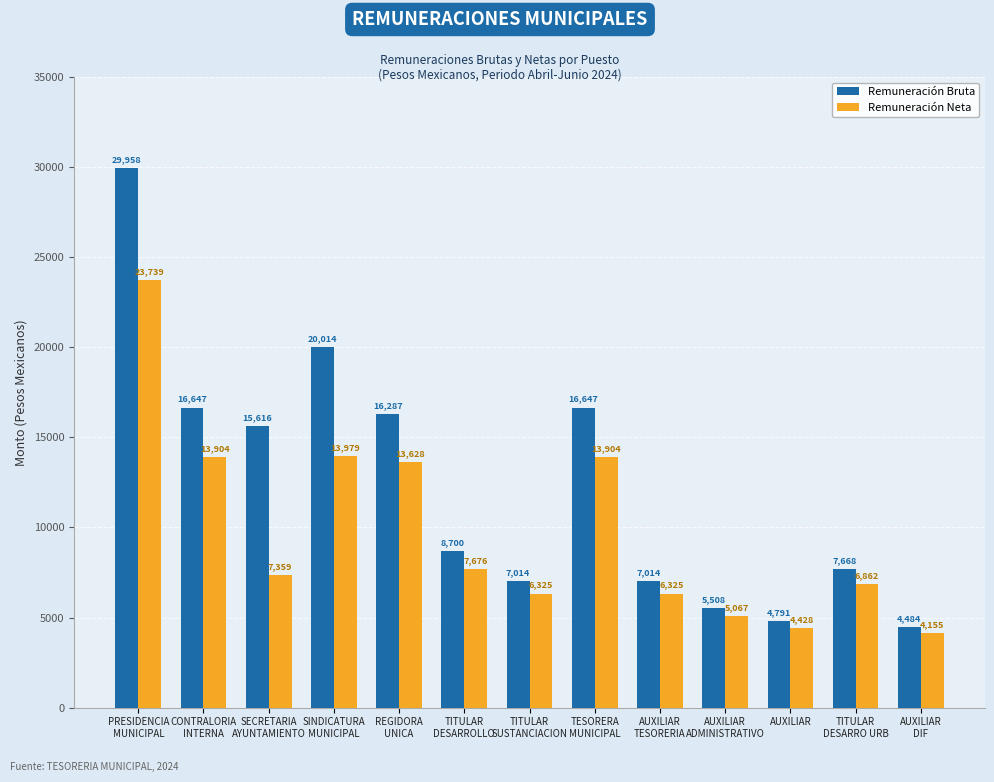

Reading right to left, transcribe all the data shown in this chart.

Remuneración Bruta: AUXILIAR
DIF=4484	TITULAR
DESARRO URB=7668	AUXILIAR=4791	AUXILIAR
ADMINISTRATIVO=5508	AUXILIAR
TESORERIA=7014	TESORERA
MUNICIPAL=16647	TITULAR
SUSTANCIACION=7014	TITULAR
DESARROLLO=8700	REGIDORA
UNICA=16287	SINDICATURA
MUNICIPAL=20014	SECRETARIA
AYUNTAMIENTO=15616	CONTRALORIA
INTERNA=16647	PRESIDENCIA
MUNICIPAL=29958
Remuneración Neta: AUXILIAR
DIF=4155	TITULAR
DESARRO URB=6862	AUXILIAR=4428	AUXILIAR
ADMINISTRATIVO=5067	AUXILIAR
TESORERIA=6325	TESORERA
MUNICIPAL=13904	TITULAR
SUSTANCIACION=6325	TITULAR
DESARROLLO=7676	REGIDORA
UNICA=13628	SINDICATURA
MUNICIPAL=13979	SECRETARIA
AYUNTAMIENTO=7359	CONTRALORIA
INTERNA=13904	PRESIDENCIA
MUNICIPAL=23739